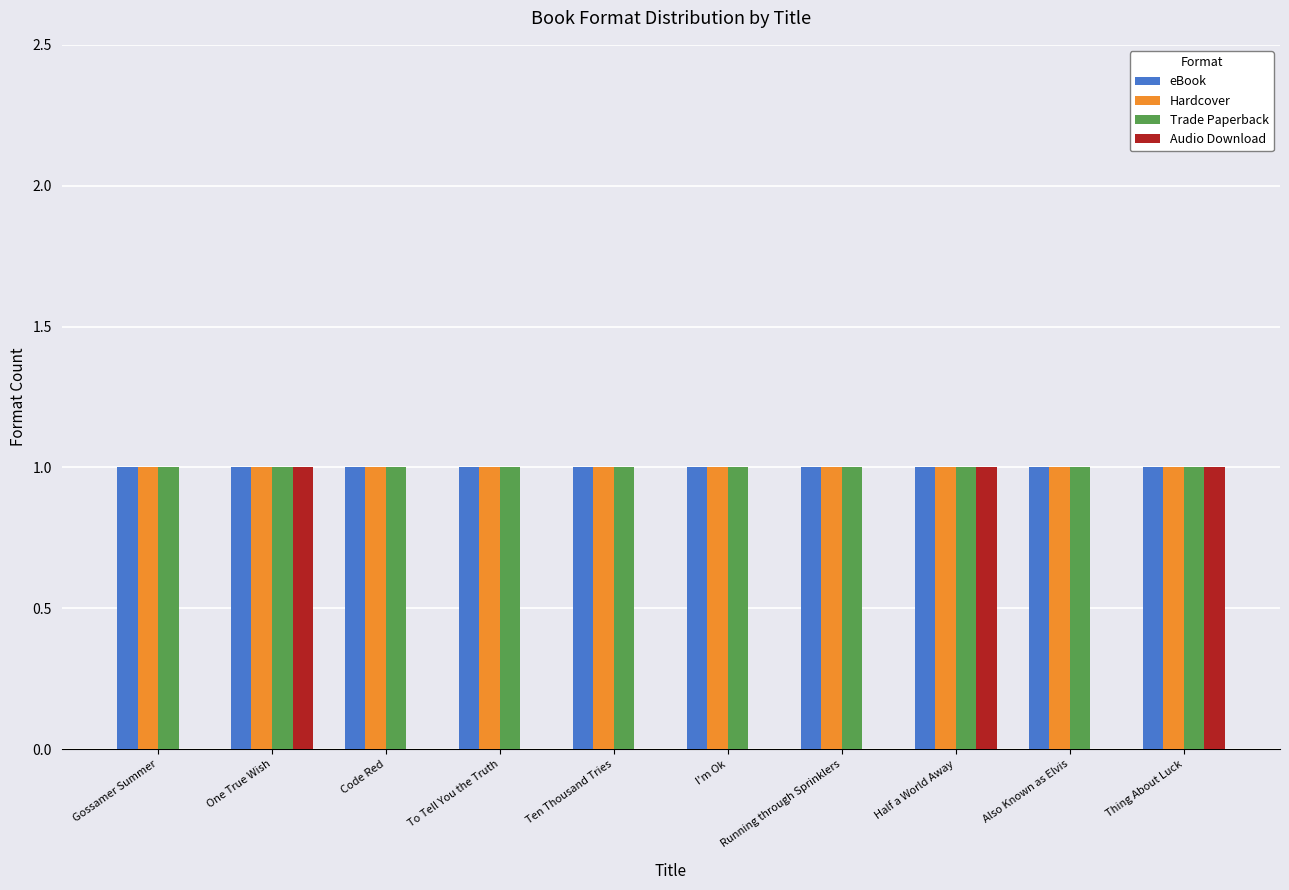

Reading right to left, what are all the values shown in this chart?

eBook: Thing About Luck=1	Also Known as Elvis=1	Half a World Away=1	Running through Sprinklers=1	I'm Ok=1	Ten Thousand Tries=1	To Tell You the Truth=1	Code Red=1	One True Wish=1	Gossamer Summer=1
Hardcover: Thing About Luck=1	Also Known as Elvis=1	Half a World Away=1	Running through Sprinklers=1	I'm Ok=1	Ten Thousand Tries=1	To Tell You the Truth=1	Code Red=1	One True Wish=1	Gossamer Summer=1
Trade Paperback: Thing About Luck=1	Also Known as Elvis=1	Half a World Away=1	Running through Sprinklers=1	I'm Ok=1	Ten Thousand Tries=1	To Tell You the Truth=1	Code Red=1	One True Wish=1	Gossamer Summer=1
Audio Download: Thing About Luck=1	Also Known as Elvis=0	Half a World Away=1	Running through Sprinklers=0	I'm Ok=0	Ten Thousand Tries=0	To Tell You the Truth=0	Code Red=0	One True Wish=1	Gossamer Summer=0